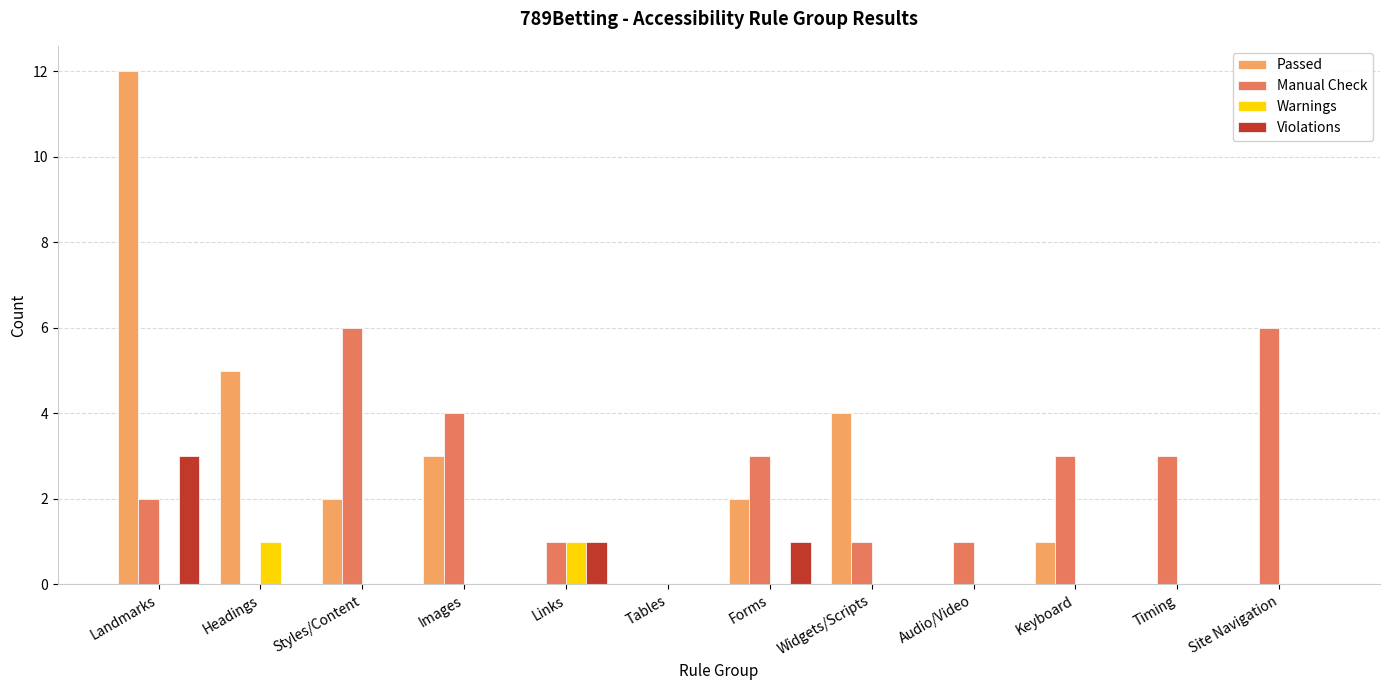

At which category is the sum across all series the highest?

Landmarks